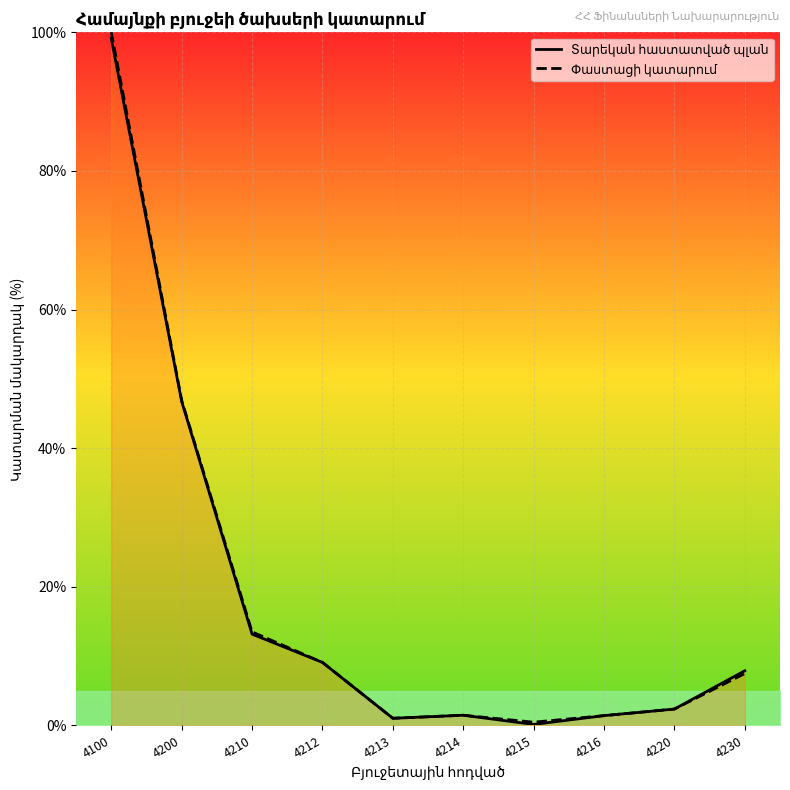

The value of Փաստացի կատարում at 4210 is 5.3. True or false?

False